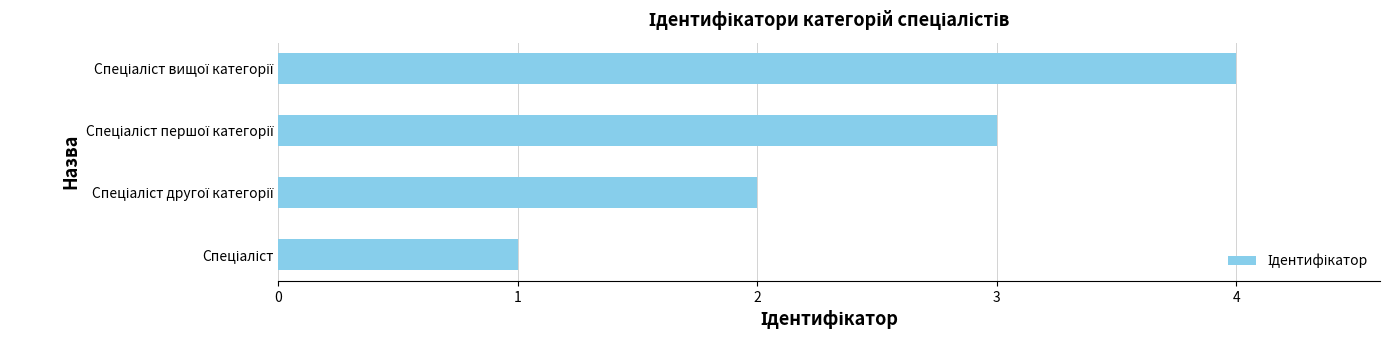

What is the smallest value displayed?

1